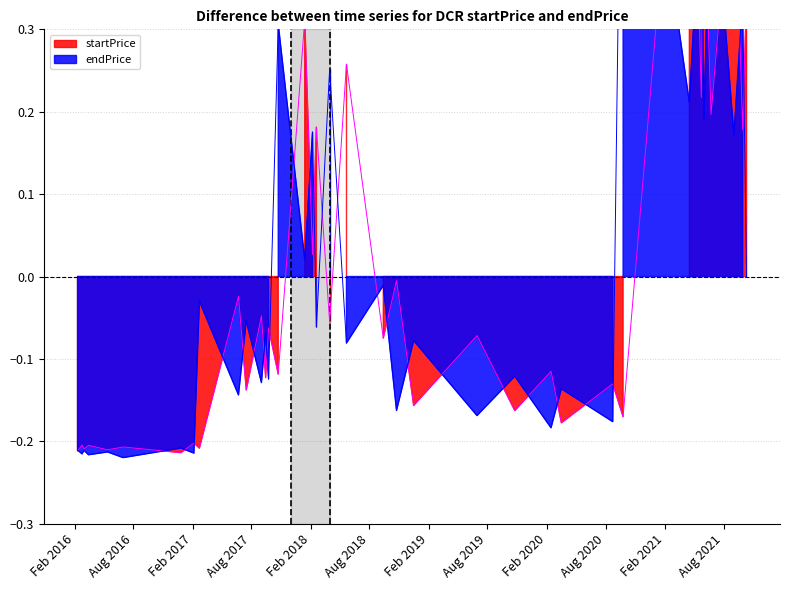

Reading left to right, transcribe all the data shown in this chart.

startPrice: 2016-02-10=-0.2	2016-02-24=-0.2	2016-03-01=-0.2	2016-03-15=-0.2	2016-05-13=-0.2	2016-06-30=-0.2	2016-12-26=-0.2	2017-02-04=-0.2	2017-02-21=-0.2	2017-06-22=-0.0	2017-07-16=-0.1	2017-09-01=-0.0	2017-09-14=-0.1	2017-09-23=-0.1	2017-10-23=-0.1	2018-01-13=0.3	2018-02-06=0.0	2018-02-18=0.2	2018-03-31=-0.1	2018-05-22=0.3	2018-09-13=-0.1	2018-10-24=-0.0	2018-12-16=-0.2	2019-06-30=-0.1	2019-10-25=-0.2	2020-02-14=-0.1	2020-03-17=-0.2	2020-08-23=-0.1	2020-09-24=-0.2	2021-04-17=0.8	2021-05-24=0.2	2021-06-01=0.5	2021-06-23=0.2	2021-09-02=0.5	2021-09-29=0.2	2021-10-11=0.3
endPrice: 2016-02-10=-0.2	2016-02-24=-0.2	2016-03-01=-0.2	2016-03-15=-0.2	2016-05-13=-0.2	2016-06-30=-0.2	2016-12-26=-0.2	2017-02-04=-0.2	2017-02-21=-0.0	2017-06-22=-0.1	2017-07-16=-0.1	2017-09-01=-0.1	2017-09-14=-0.1	2017-09-23=-0.1	2017-10-23=0.3	2018-01-13=0.0	2018-02-06=0.2	2018-02-18=-0.1	2018-03-31=0.3	2018-05-22=-0.1	2018-09-13=-0.0	2018-10-24=-0.2	2018-12-16=-0.1	2019-06-30=-0.2	2019-10-25=-0.1	2020-02-14=-0.2	2020-03-17=-0.1	2020-08-23=-0.2	2020-09-24=0.8	2021-04-17=0.2	2021-05-24=0.5	2021-06-01=0.2	2021-06-23=0.5	2021-09-02=0.2	2021-09-29=0.3	2021-10-11=-0.0